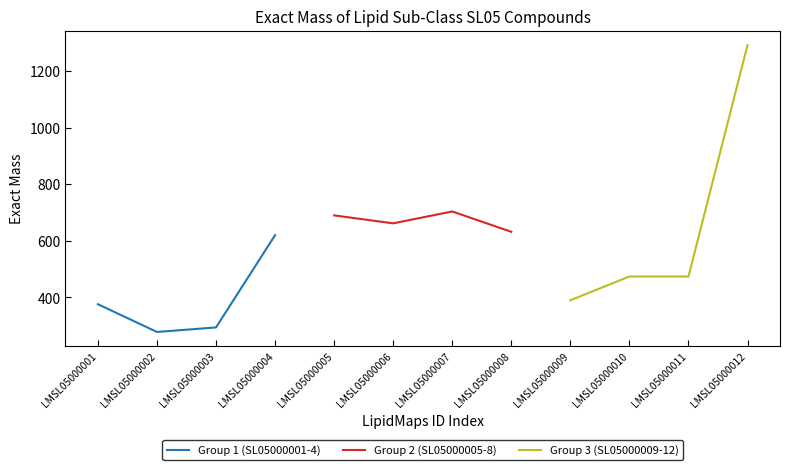

True or false: Group 1 (SL05000001-4) has a value of 278.1 at LMSL05000002.

True